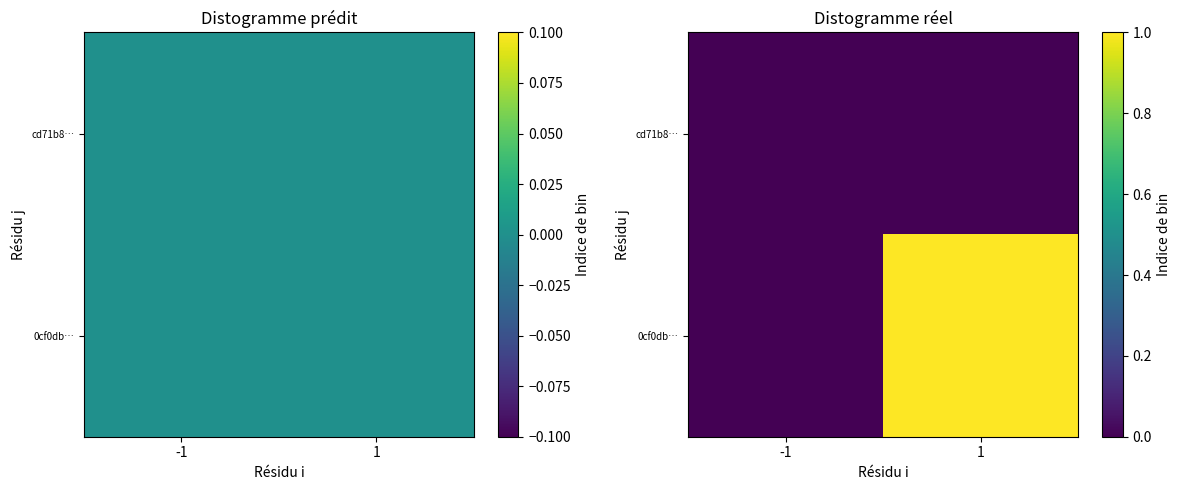

Count the 0cf0db… values in the range 0 to 1.

2